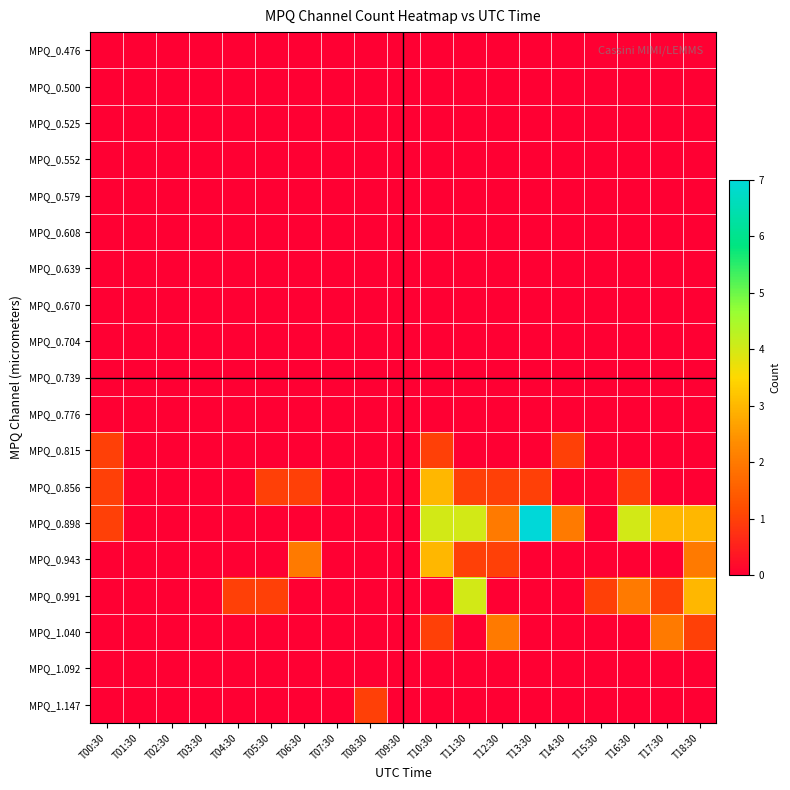

Which series has the largest total across all categories?

MPQ_0.898